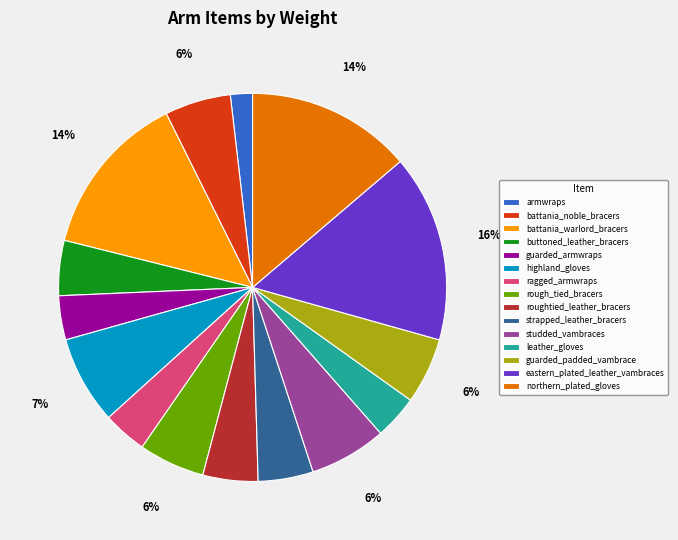

Approximately how many times larger is the value at rough_tied_bracers compared to battania_warlord_bracers?

0.4